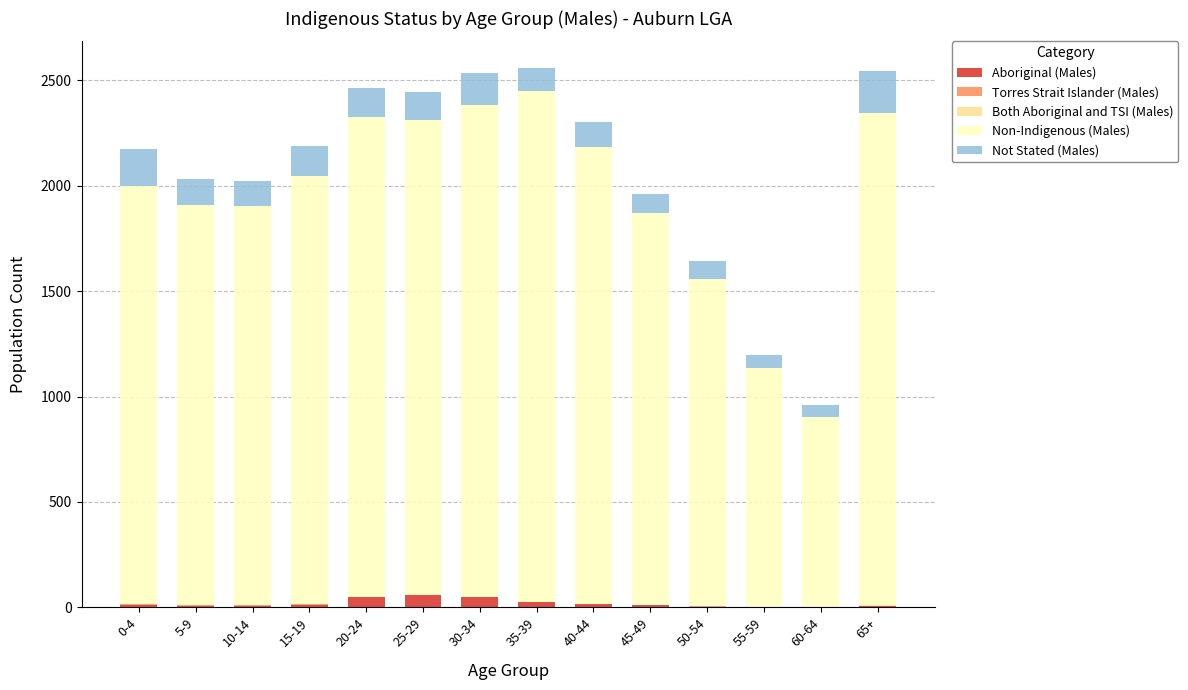

Count the number of categories in the chart.

14